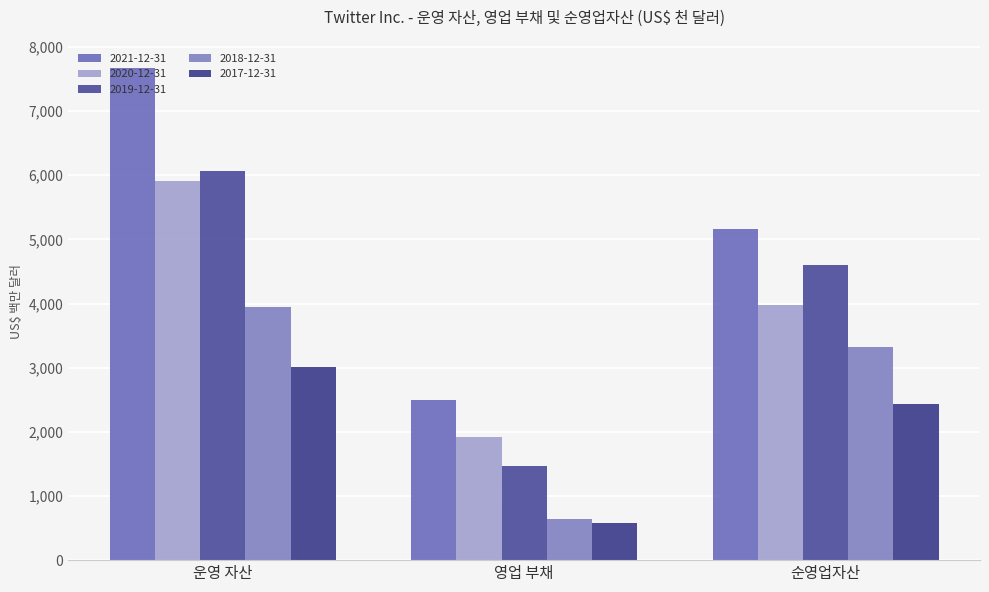

Reading left to right, what are all the values shown in this chart?

2021-12-31: 운영 자산=7665834	영업 부채=2499298	순영업자산=5166536
2020-12-31: 운영 자산=5906788	영업 부채=1921703	순영업자산=3985085
2019-12-31: 운영 자산=6064337	영업 부채=1466522	순영업자산=4597815
2018-12-31: 운영 자산=3953171	영업 부채=636288	순영업자산=3316883
2017-12-31: 운영 자산=3009375	영업 부채=571515	순영업자산=2437860